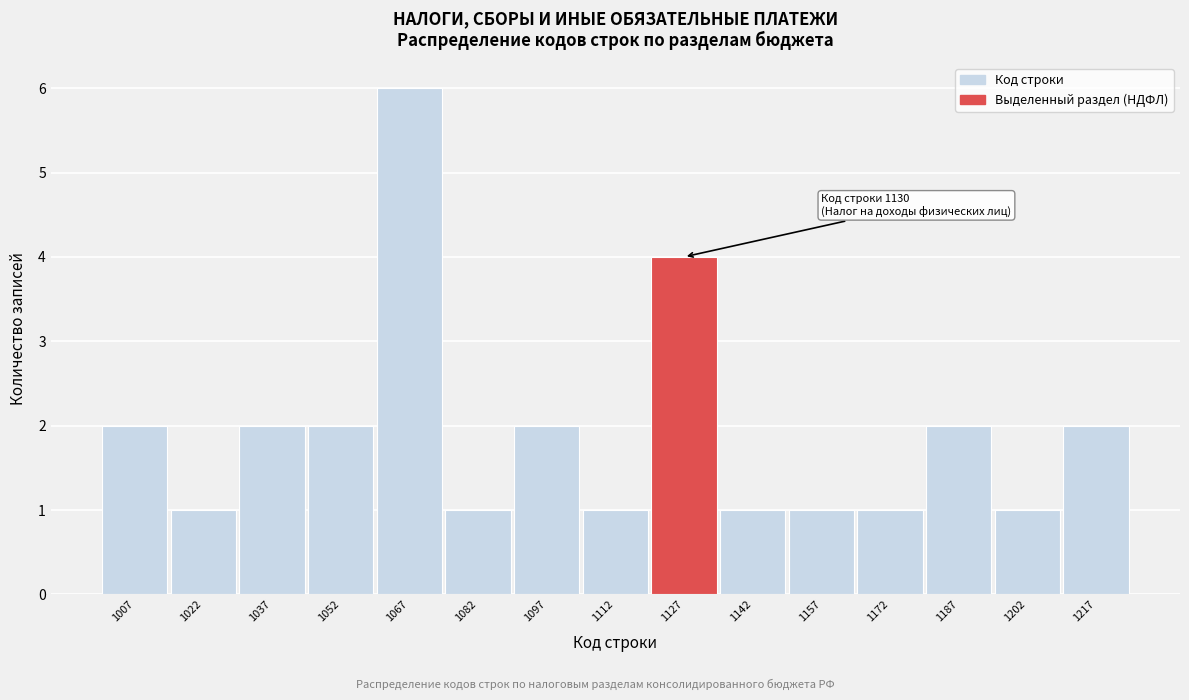

Over which range of the x-axis is the bar tallest?

1060 to 1075